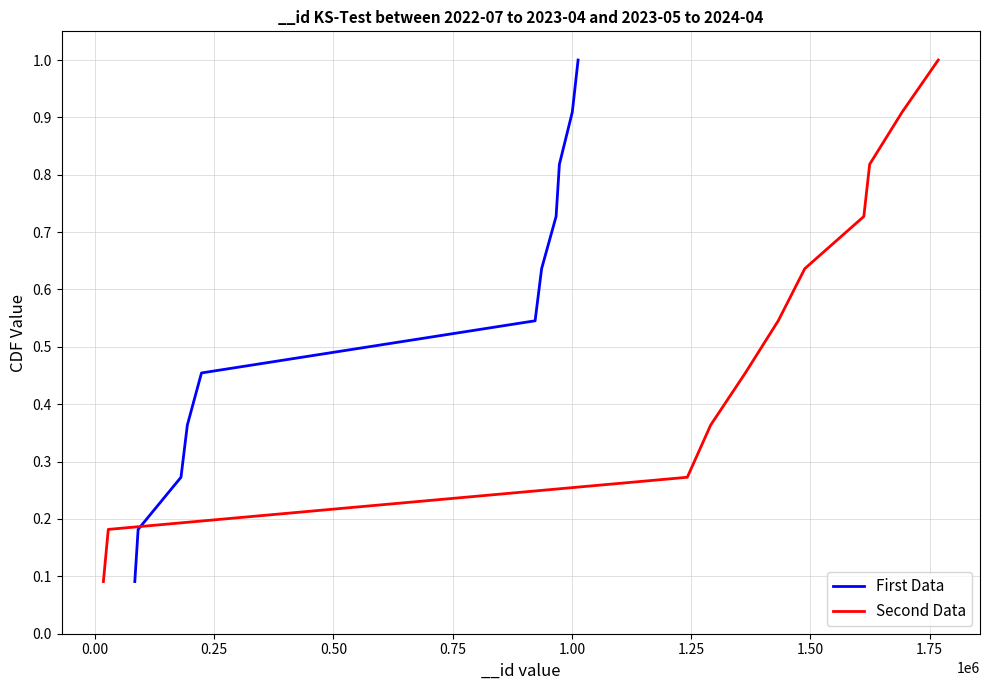

What is the label of the 5th point from the left?

0.75